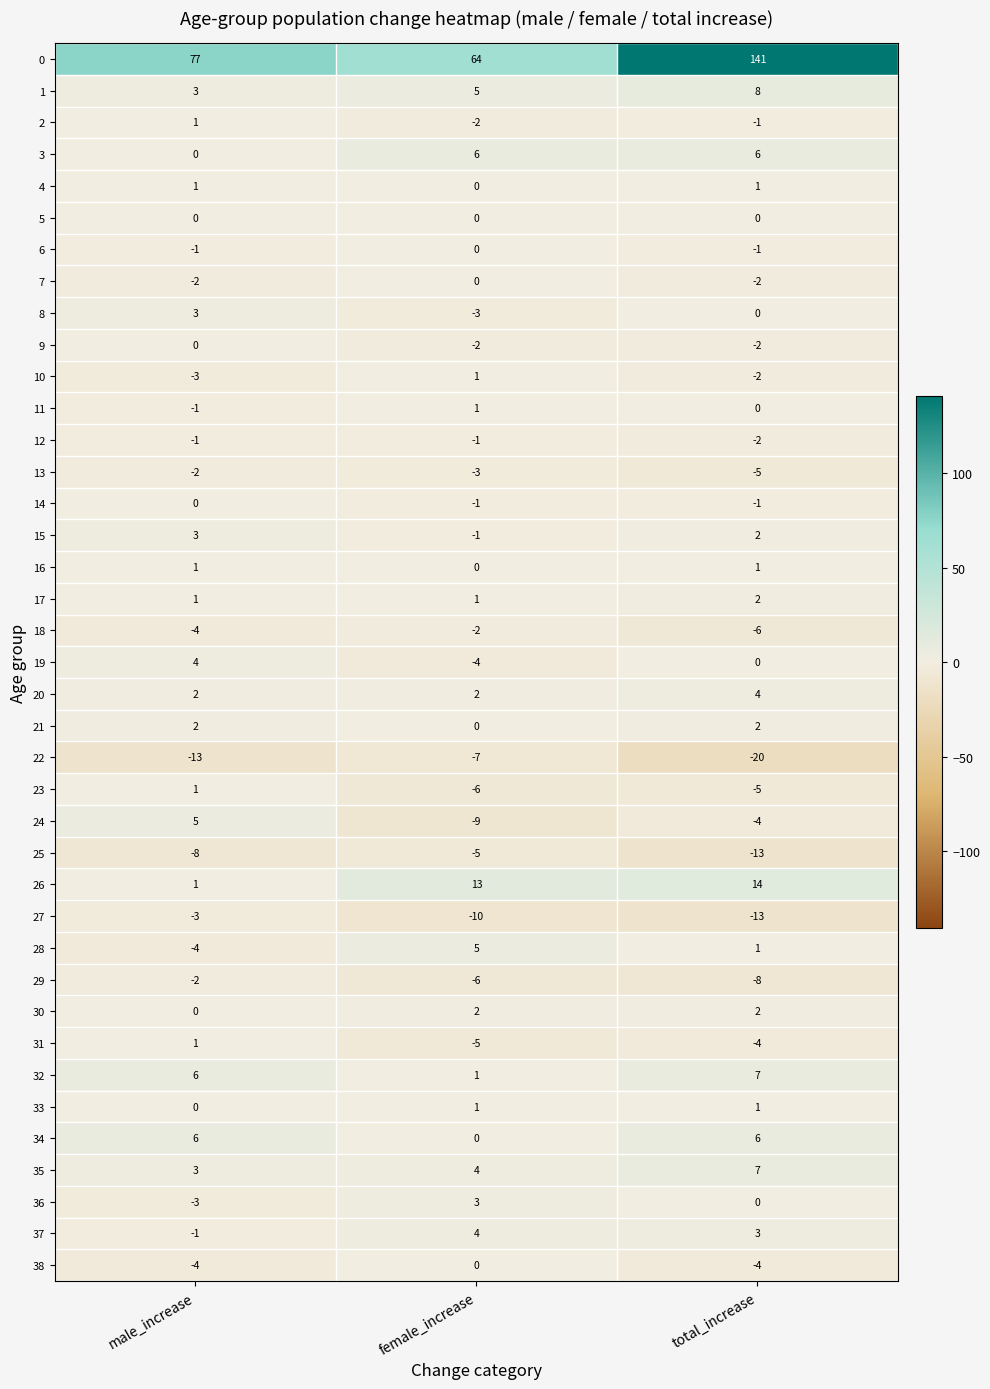

Which category has the highest value in the 28 series?

female_increase